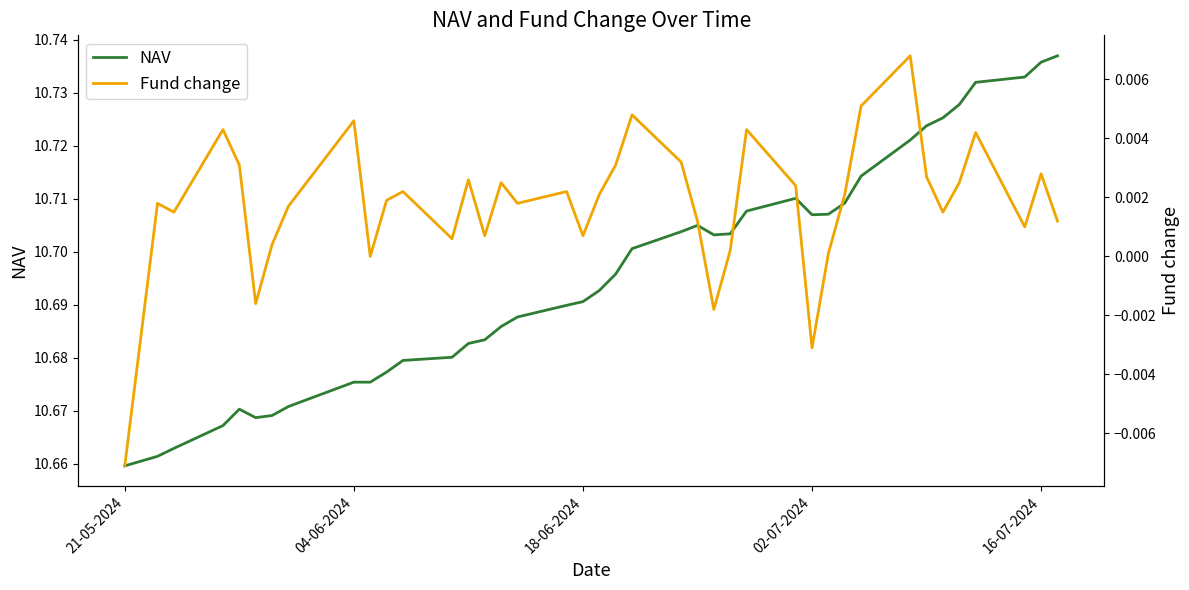

Does the chart have visible grid lines?

No